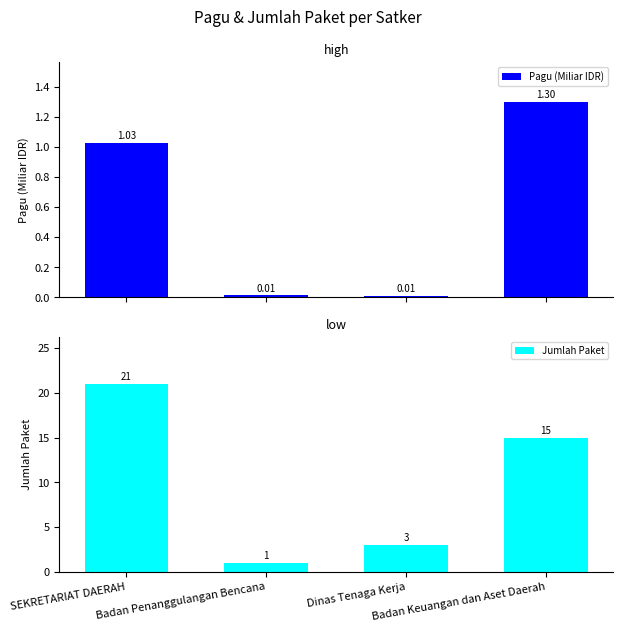

At which label does Jumlah Paket first exceed 15?

SEKRETARIAT DAERAH